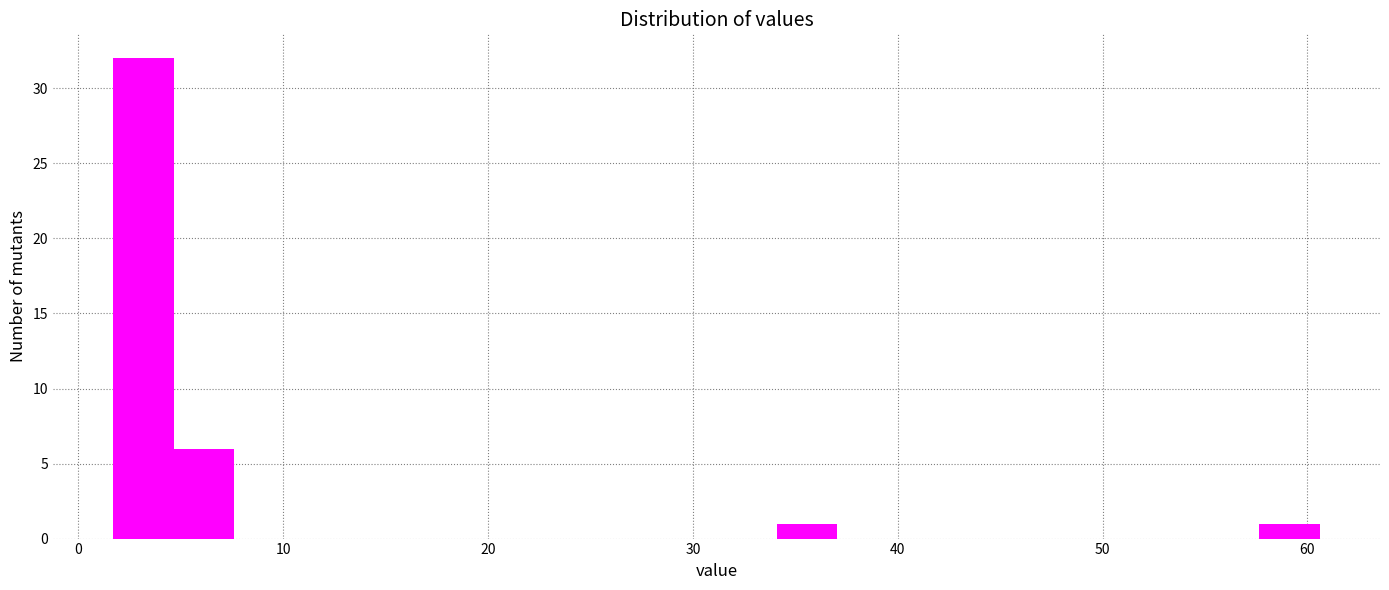

Read against the x-axis, roughly where is the centre of the tallest bar?

3